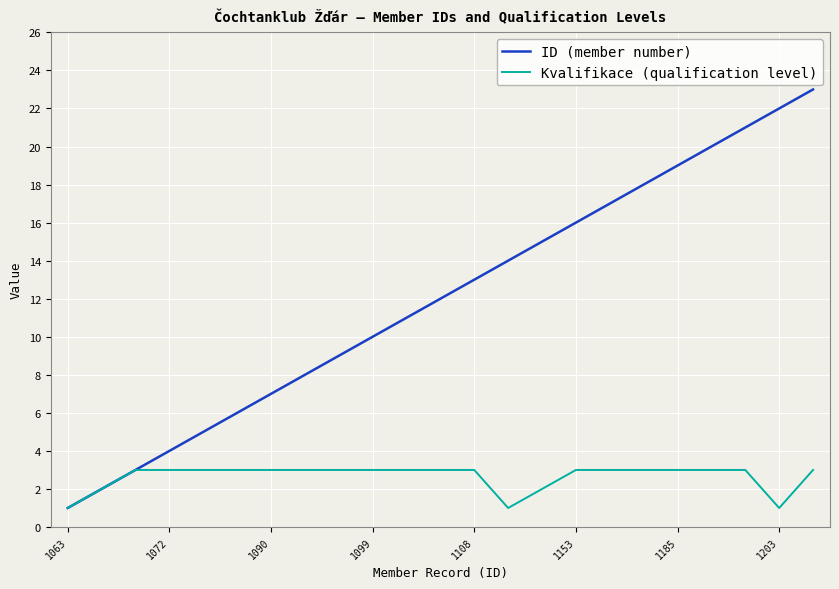

List the series in order of their peak value, lowest first.

Kvalifikace (qualification level), ID (member number)